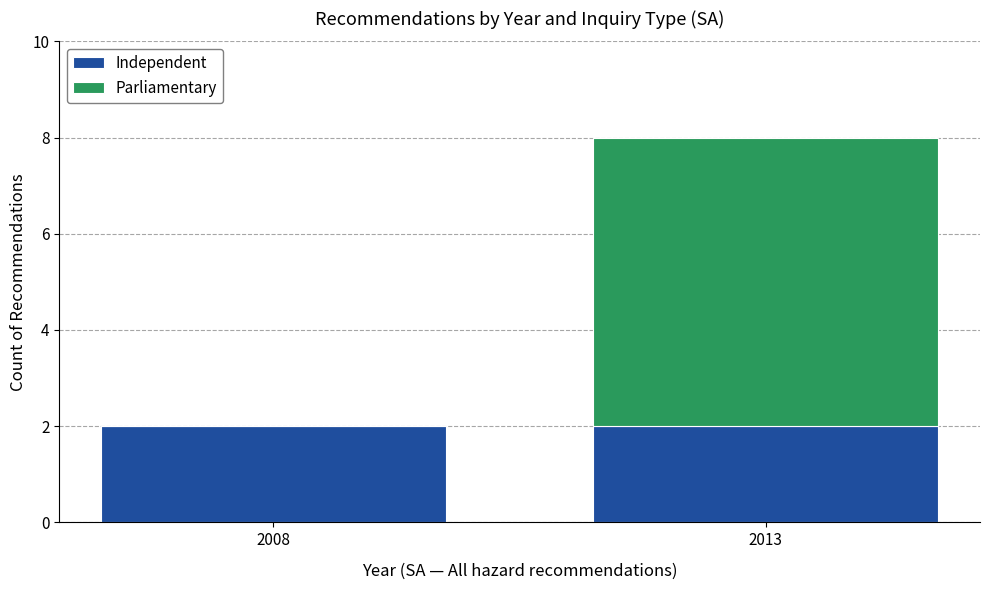

Count the number of data series in this chart.

2